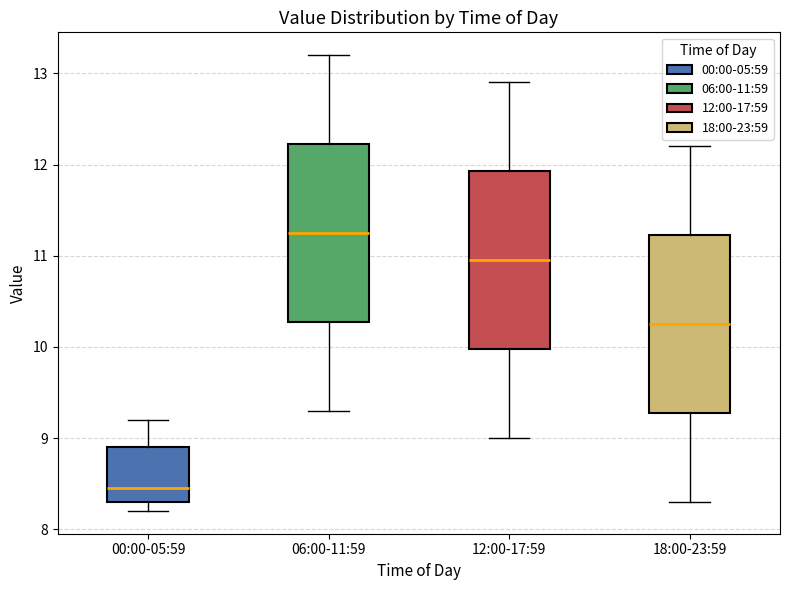

Reading left to right, transcribe this box plot: for each box, give where its median line is, the range the box spans, and where its two whiskers end, as read against the y-axis. The values are not printed on the chart, so give them approximately, as read against the axis.

00:00-05:59: median 8.5, box 8.3 to 8.9, whiskers 8.2 to 9.2
06:00-11:59: median 11.3, box 10.3 to 12.2, whiskers 9.3 to 13.2
12:00-17:59: median 11.0, box 10.0 to 11.9, whiskers 9.0 to 12.9
18:00-23:59: median 10.3, box 9.3 to 11.2, whiskers 8.3 to 12.2